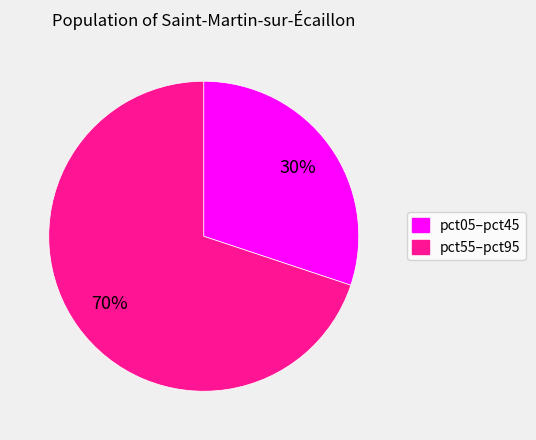

Does any single category account for the majority?

Yes